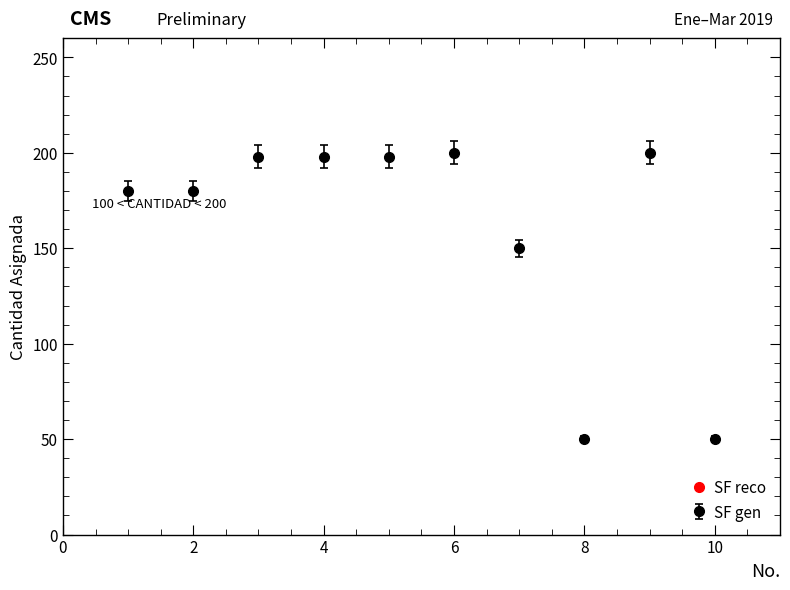

What is the difference between the maximum and minimum values?

150